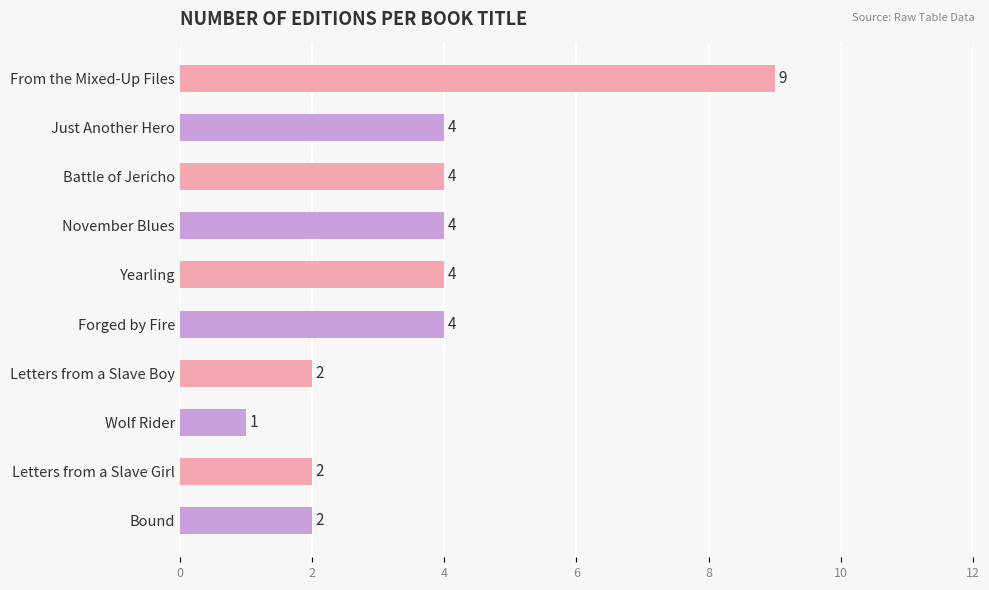

The value at Just Another Hero is 4. True or false?

True